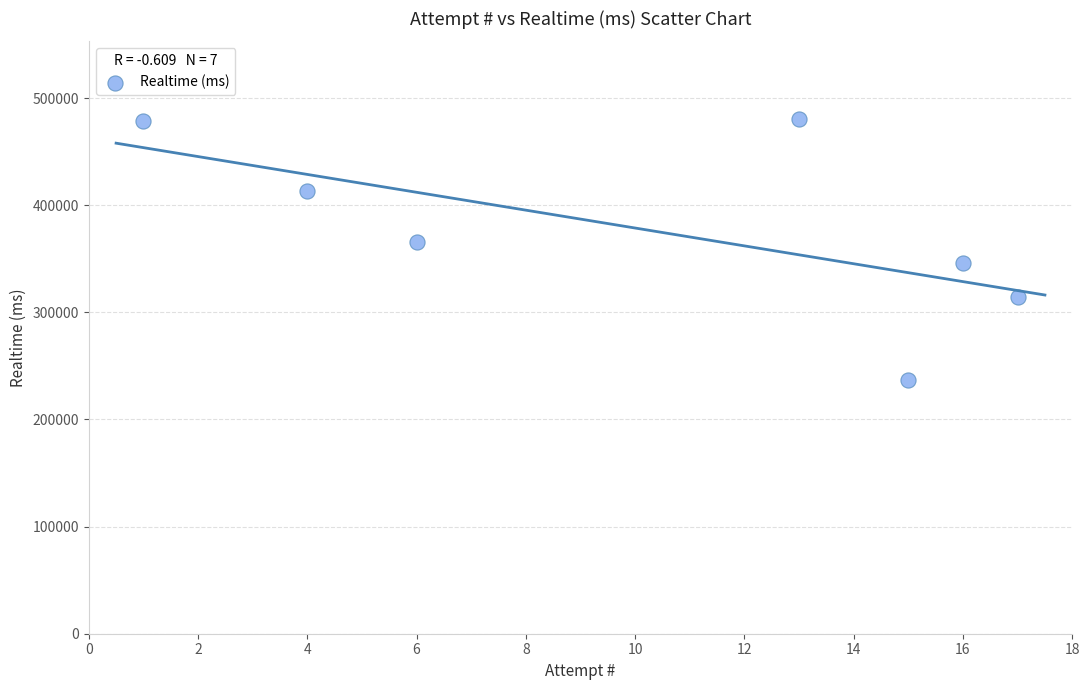

What Y value in the scatter plot is closest to 358691?

365410